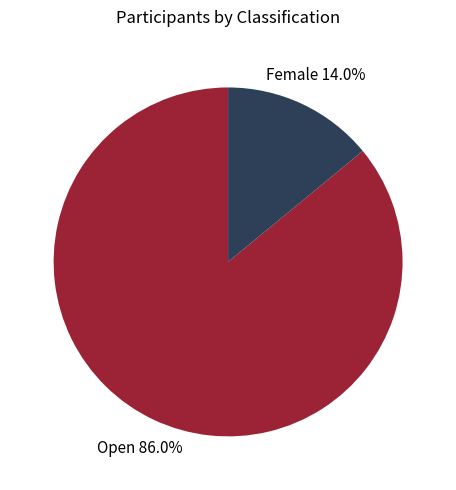

Does any single category account for the majority?

Yes